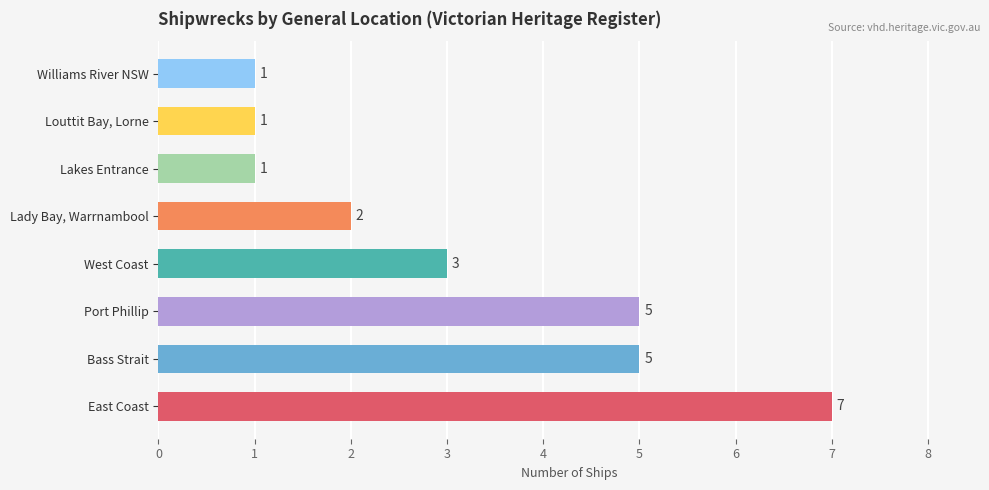

Which has a higher value, Victorian Heritage Register - Bass Strait or Victorian Heritage Register - Lakes Entrance?

Victorian Heritage Register - Bass Strait